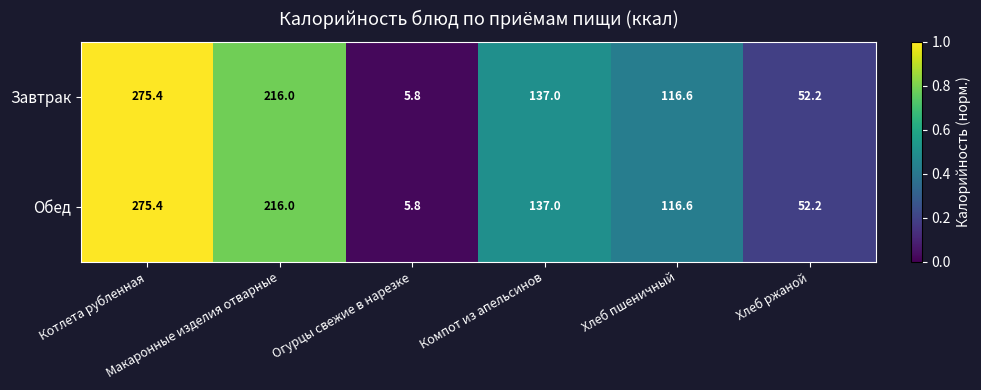

What is the total value across all series at Компот из апельсинов?

274.0